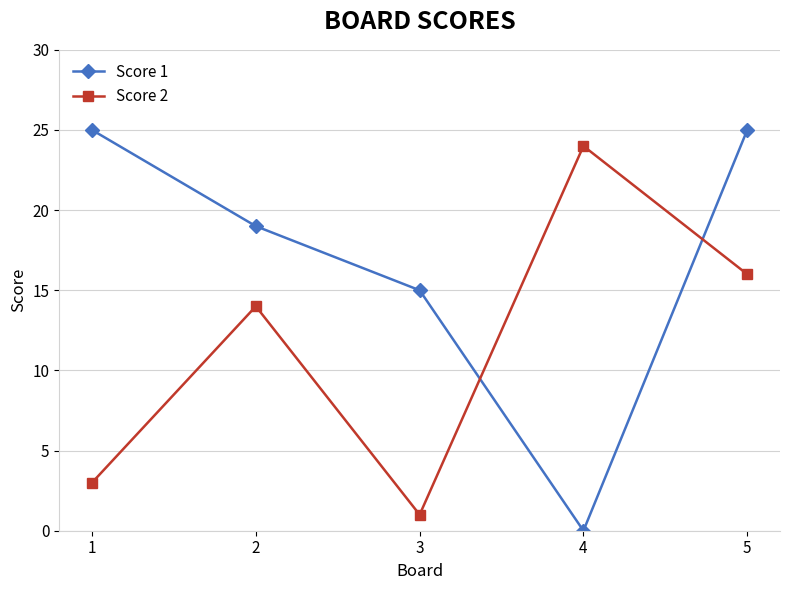

What is the value of the Score 2 point at the 4th from the left?

24